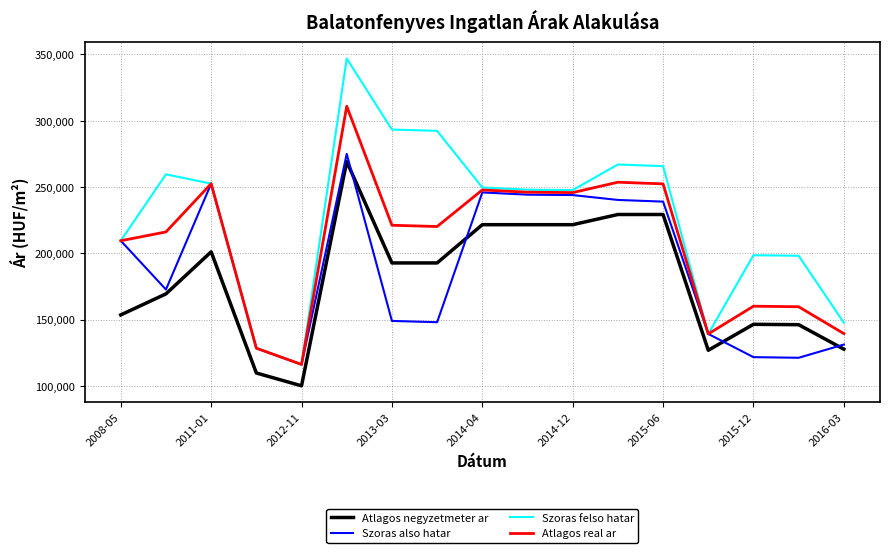

Which series has the largest range (max minus min)?

Szoras felso hatar